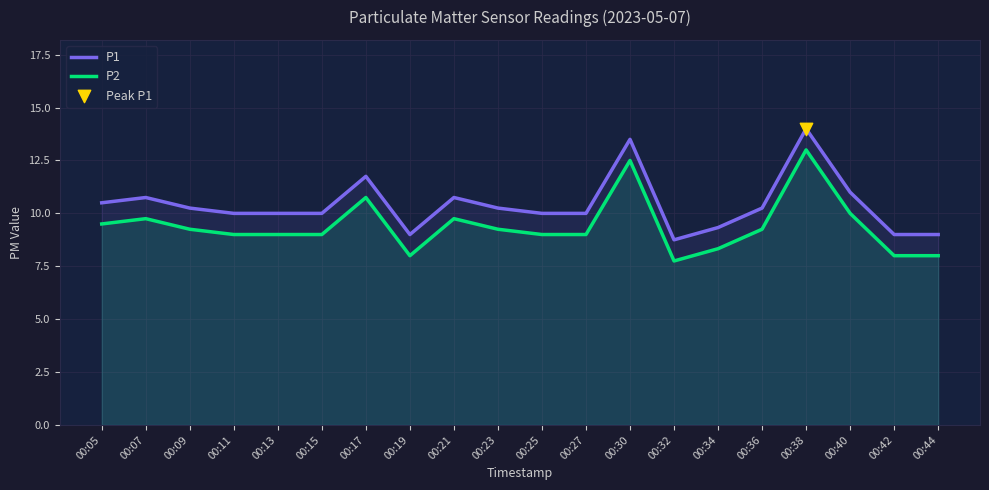

At which category is the sum across all series the highest?

00:38